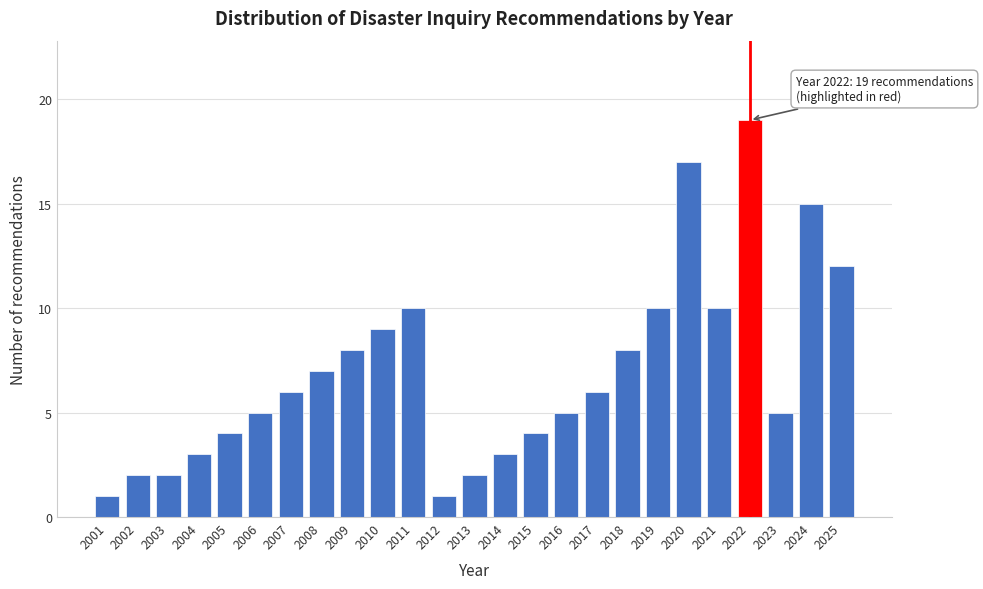

Reading left to right, extract all data points from this chart.

1	2	2	3	4	5	6	7	8	9	10	1	2	3	4	5	6	8	10	17	10	19	5	15	12